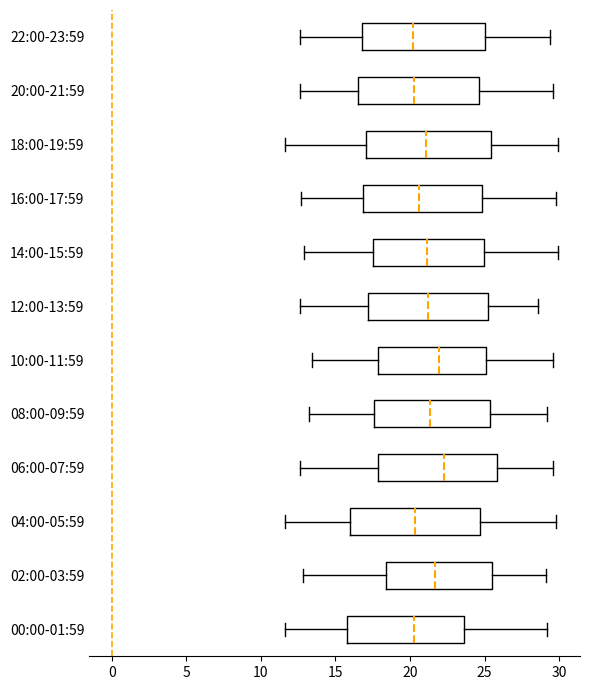

Reading bottom to top, read every box against the x-axis: the position of its median line, the range the box covers, and the ends of its whiskers. The values are not printed on the chart, so give them approximately, as read against the axis.

00:00-01:59: median 20.5, box 16.0 to 23.5, whiskers 11.5 to 29.0
02:00-03:59: median 21.5, box 18.5 to 25.5, whiskers 13.0 to 29.0
04:00-05:59: median 20.5, box 16.0 to 24.5, whiskers 11.5 to 30.0
06:00-07:59: median 22.5, box 18.0 to 26.0, whiskers 12.5 to 29.5
08:00-09:59: median 21.5, box 17.5 to 25.5, whiskers 13.0 to 29.0
10:00-11:59: median 22.0, box 18.0 to 25.0, whiskers 13.5 to 29.5
12:00-13:59: median 21.0, box 17.0 to 25.0, whiskers 12.5 to 28.5
14:00-15:59: median 21.0, box 17.5 to 25.0, whiskers 13.0 to 30.0
16:00-17:59: median 20.5, box 17.0 to 25.0, whiskers 12.5 to 30.0
18:00-19:59: median 21.0, box 17.0 to 25.5, whiskers 11.5 to 30.0
20:00-21:59: median 20.5, box 16.5 to 24.5, whiskers 12.5 to 29.5
22:00-23:59: median 20.0, box 17.0 to 25.0, whiskers 12.5 to 29.5